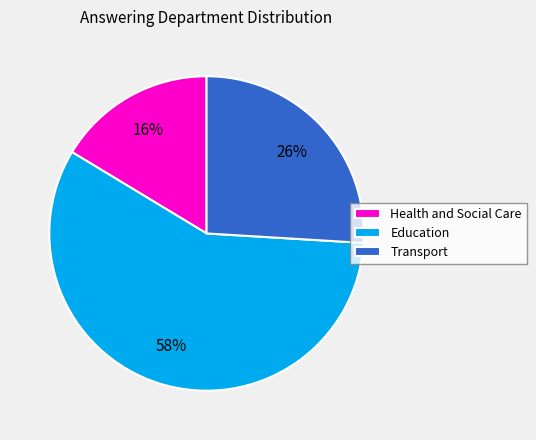

To the nearest percent, what percentage of the pie is Transport?

26%